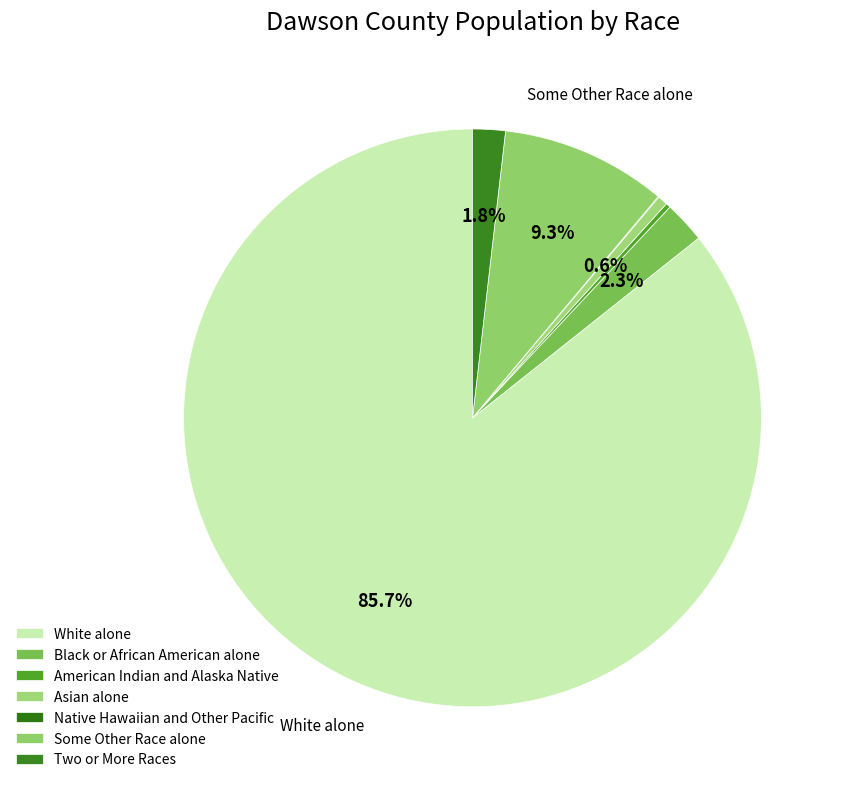

True or false: Some Other Race alone accounts for 1% of the total.

False